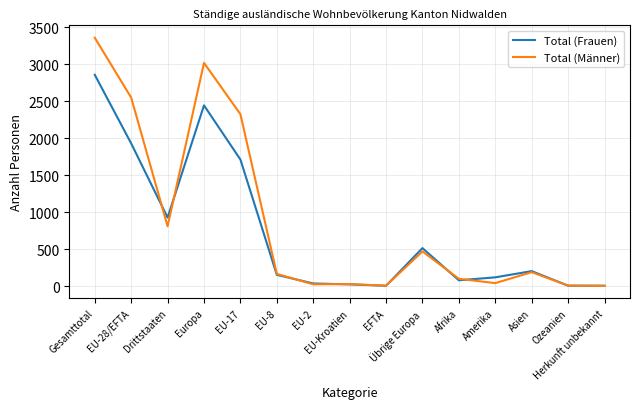

Rank the series by their maximum value, from highest to lowest.

Total (Männer), Total (Frauen)